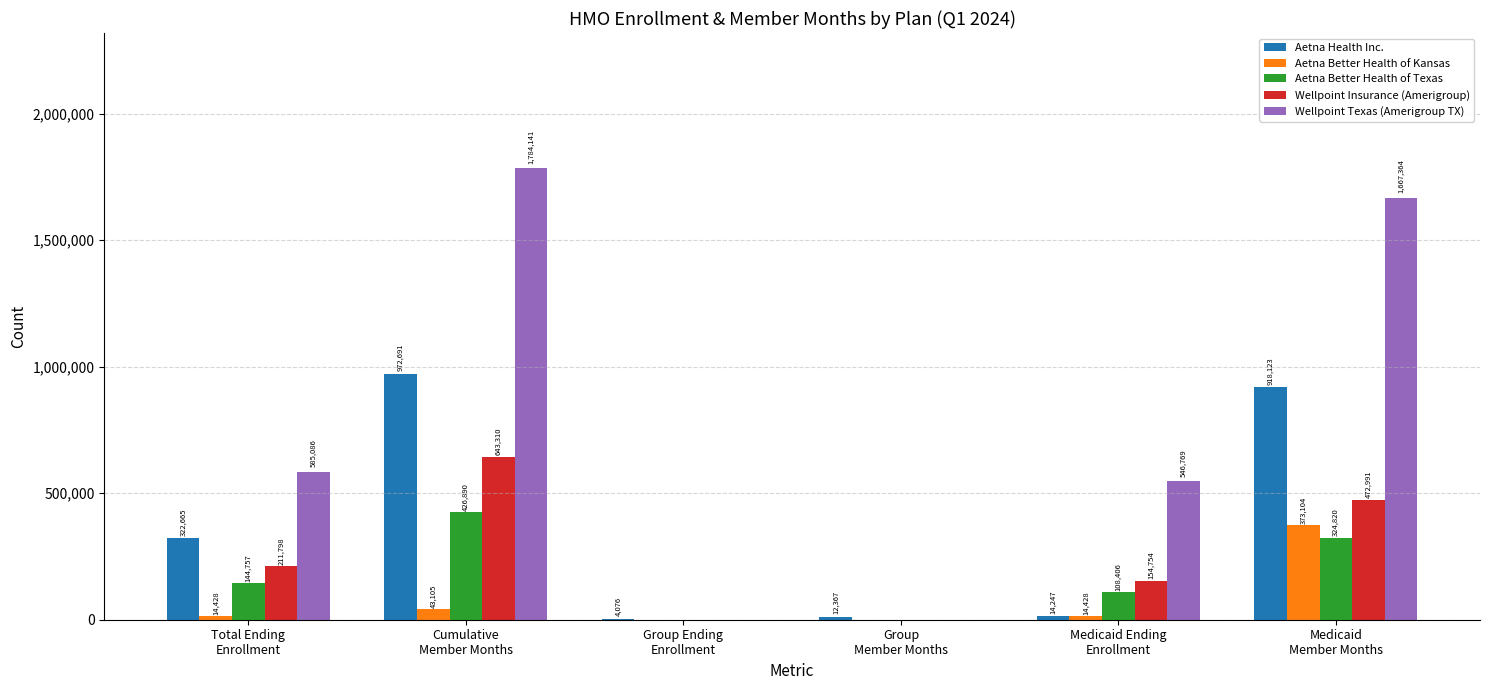

Reading left to right, list all the values displayed in this chart.

Aetna Health Inc.: Total Ending
Enrollment=322665	Cumulative
Member Months=972691	Group Ending
Enrollment=4076	Group
Member Months=12367	Medicaid Ending
Enrollment=14247	Medicaid
Member Months=918123
Aetna Better Health of Kansas: Total Ending
Enrollment=14428	Cumulative
Member Months=43105	Group Ending
Enrollment=0	Group
Member Months=0	Medicaid Ending
Enrollment=14428	Medicaid
Member Months=373104
Aetna Better Health of Texas: Total Ending
Enrollment=144757	Cumulative
Member Months=426890	Group Ending
Enrollment=0	Group
Member Months=0	Medicaid Ending
Enrollment=108406	Medicaid
Member Months=324820
Wellpoint Insurance (Amerigroup): Total Ending
Enrollment=211798	Cumulative
Member Months=643310	Group Ending
Enrollment=0	Group
Member Months=0	Medicaid Ending
Enrollment=154754	Medicaid
Member Months=472991
Wellpoint Texas (Amerigroup TX): Total Ending
Enrollment=585086	Cumulative
Member Months=1784141	Group Ending
Enrollment=0	Group
Member Months=0	Medicaid Ending
Enrollment=546769	Medicaid
Member Months=1667364